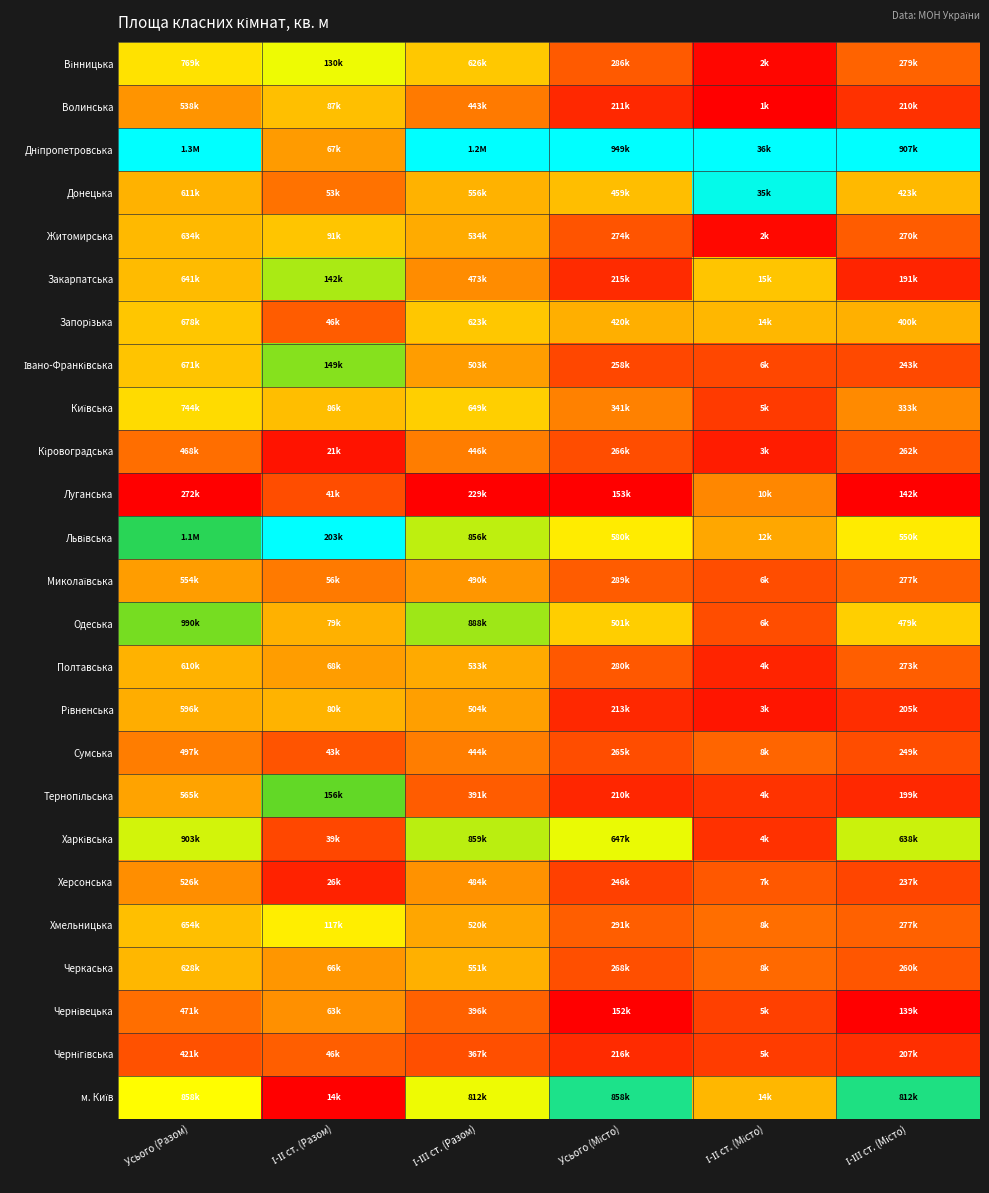

What is the total value across all series at І-ІІІ ст. (Разом)?

9.1